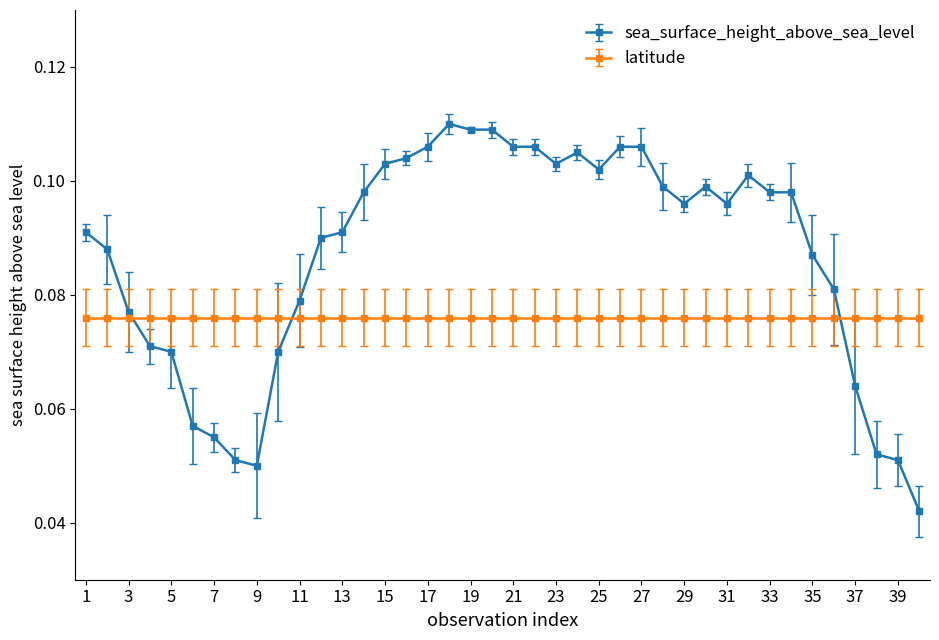

List the series in order of their peak value, highest first.

sea_surface_height_above_sea_level, latitude